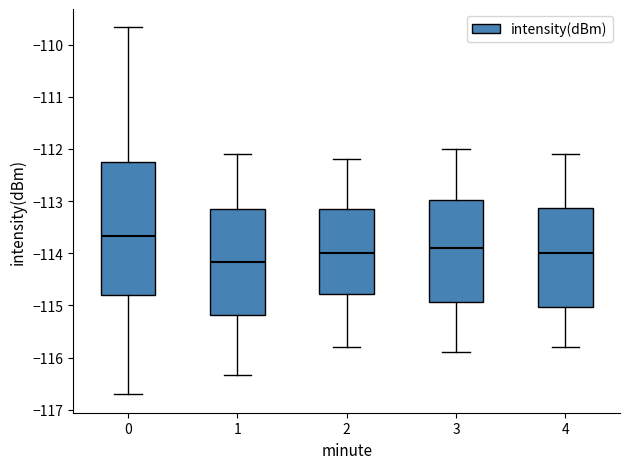

Reading left to right, transcribe this box plot: for each box, give where its median line is, the range the box spans, and where its two whiskers end, as read against the y-axis. The values are not printed on the chart, so give them approximately, as read against the axis.

0: median -113.7, box -114.8 to -112.2, whiskers -116.7 to -109.7
1: median -114.2, box -115.2 to -113.2, whiskers -116.3 to -112.1
2: median -114.0, box -114.8 to -113.1, whiskers -115.8 to -112.2
3: median -113.9, box -114.9 to -113.0, whiskers -115.9 to -112.0
4: median -114.0, box -115.0 to -113.1, whiskers -115.8 to -112.1